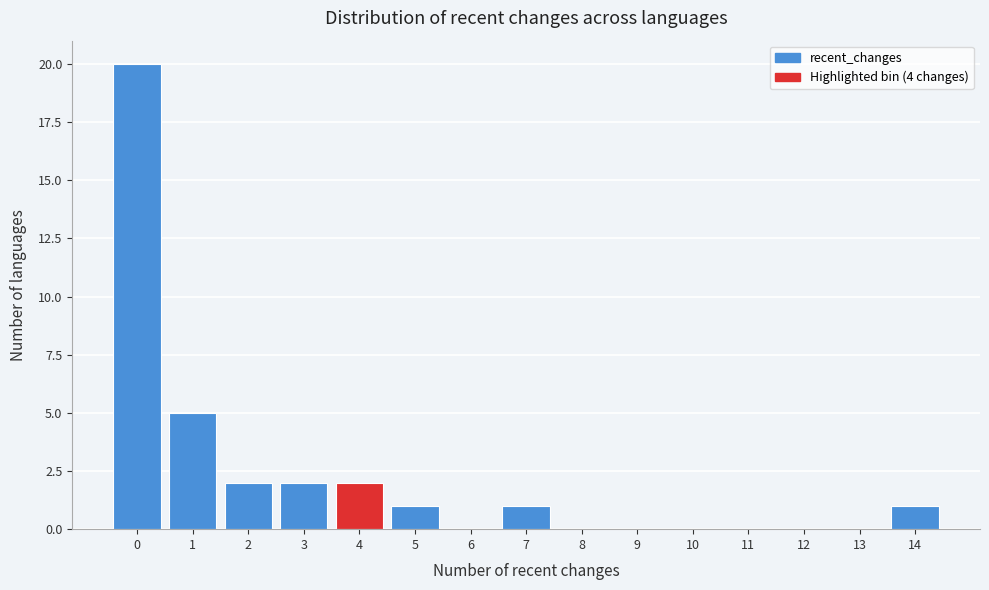

Reading right to left, list all the values displayed in this chart.

14=1	13=0	12=0	11=0	10=0	9=0	8=0	7=1	6=0	5=1	4=2	3=2	2=2	1=5	0=20